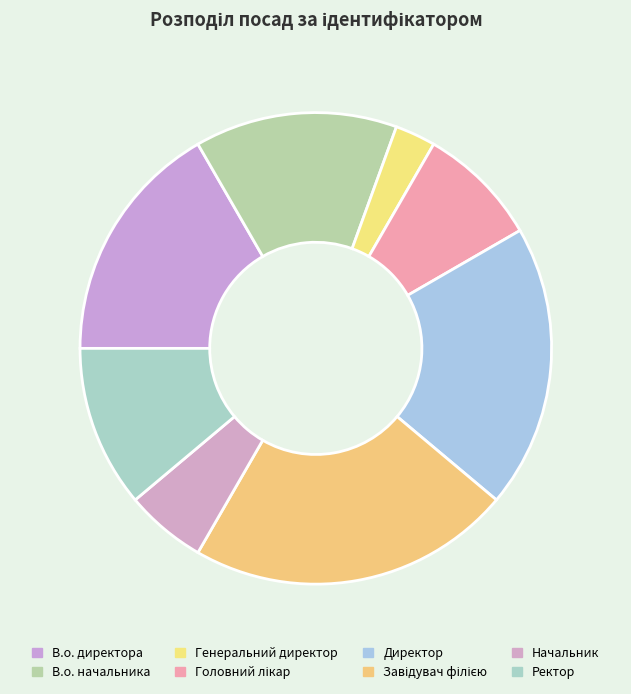

Which category has the biggest portion of the pie?

Завідувач філією